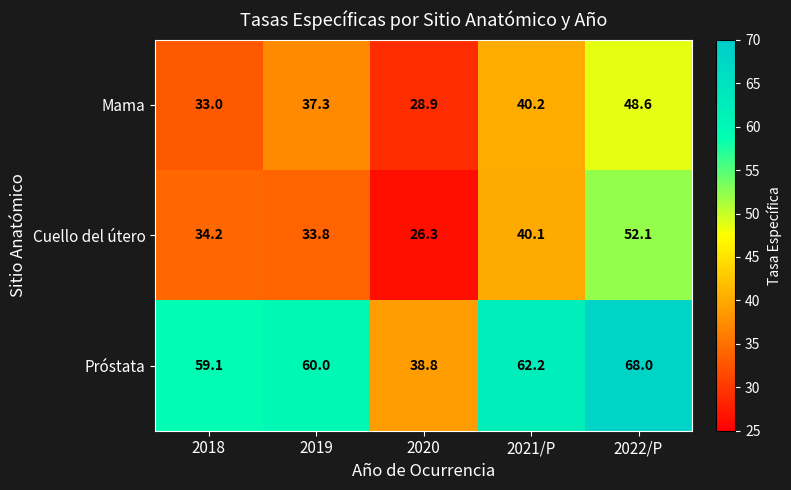

At 2018, list the series in order from smallest to largest.

Mama, Cuello del útero, Próstata